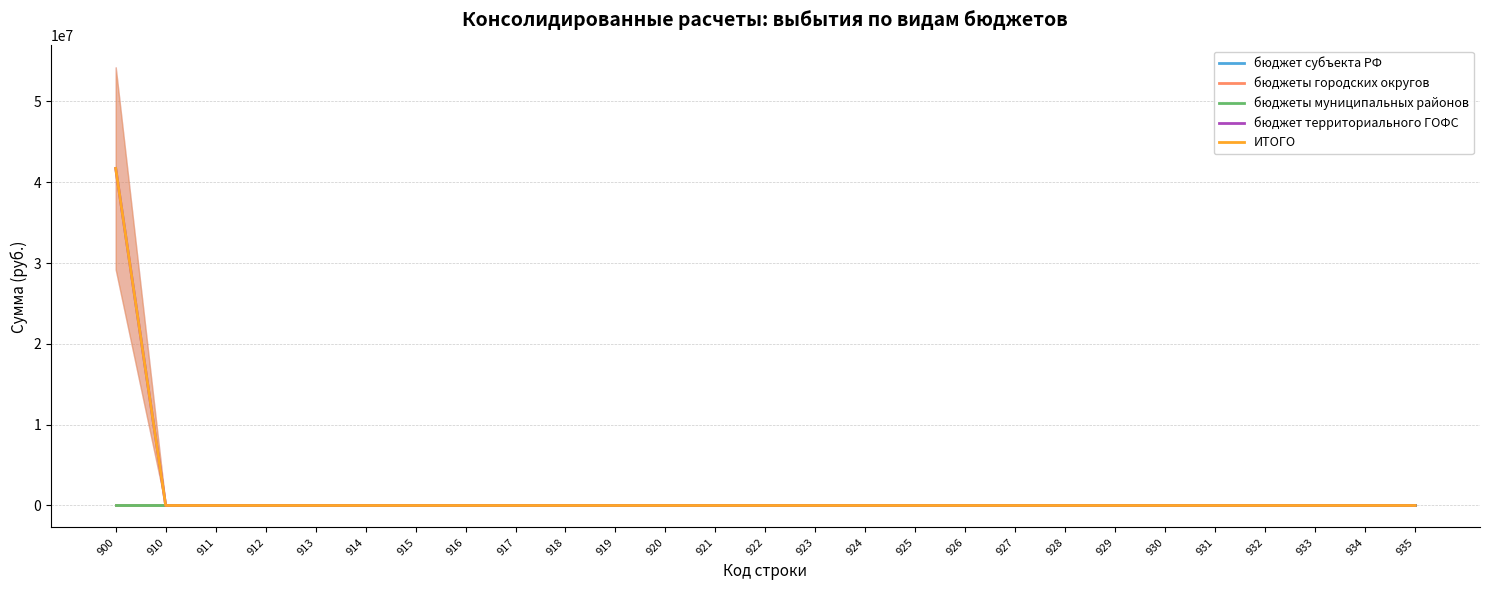

The value of бюджет субъекта РФ at 931 is 0.0. True or false?

True